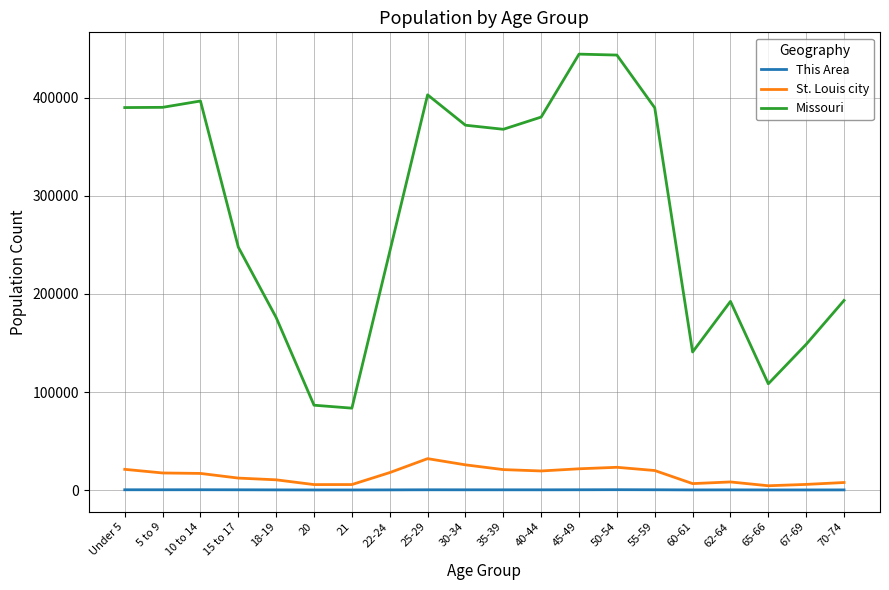

Which series has the widest spread of values?

Missouri